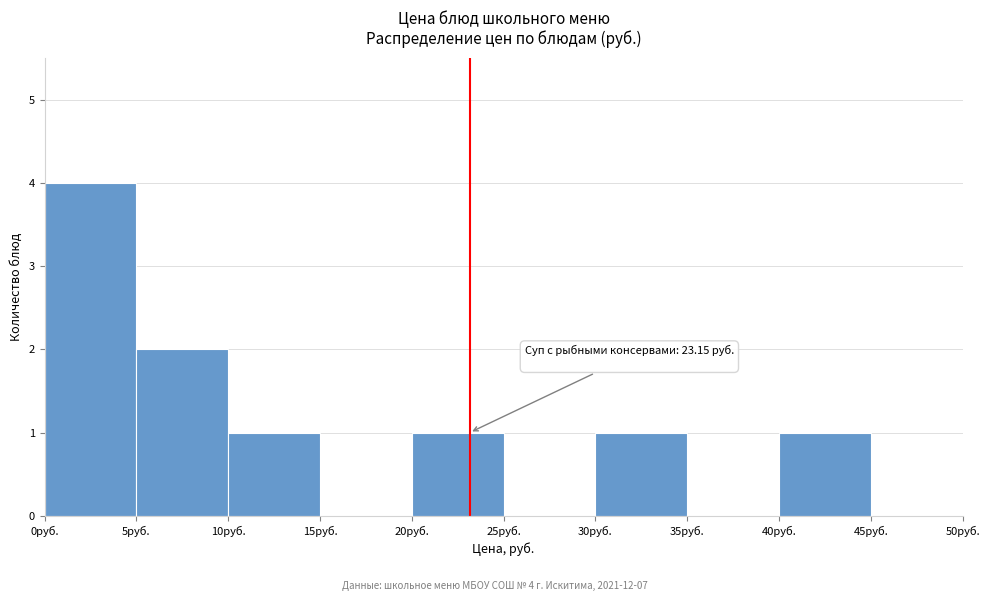

Over which range of the x-axis is the bar tallest?

0 to 5